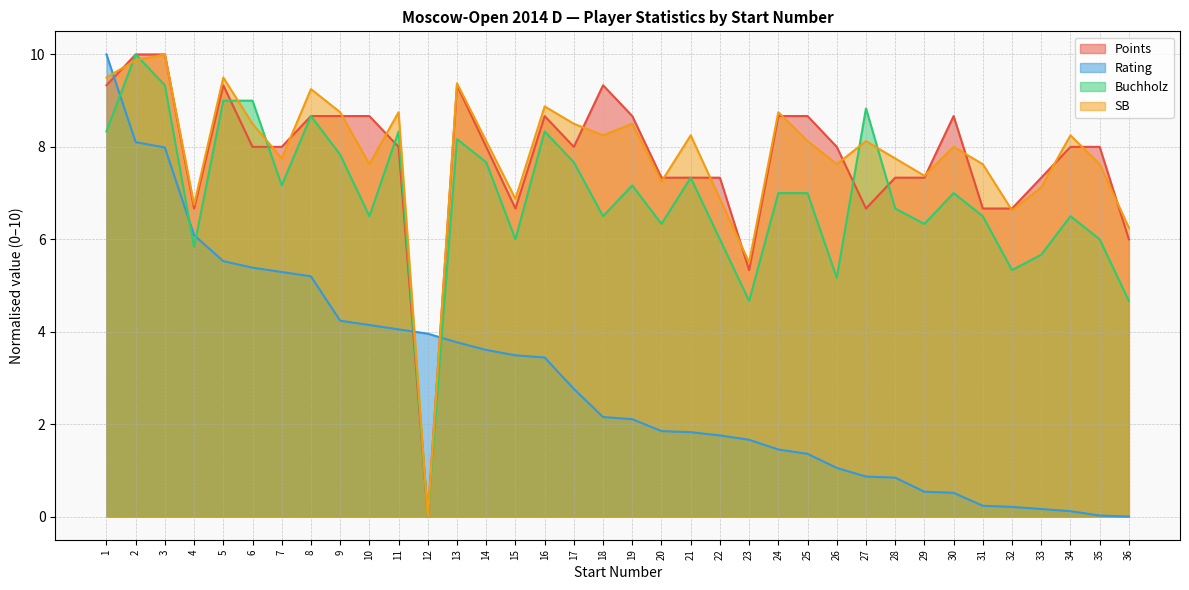

Between 36 and 11, which is larger?

11